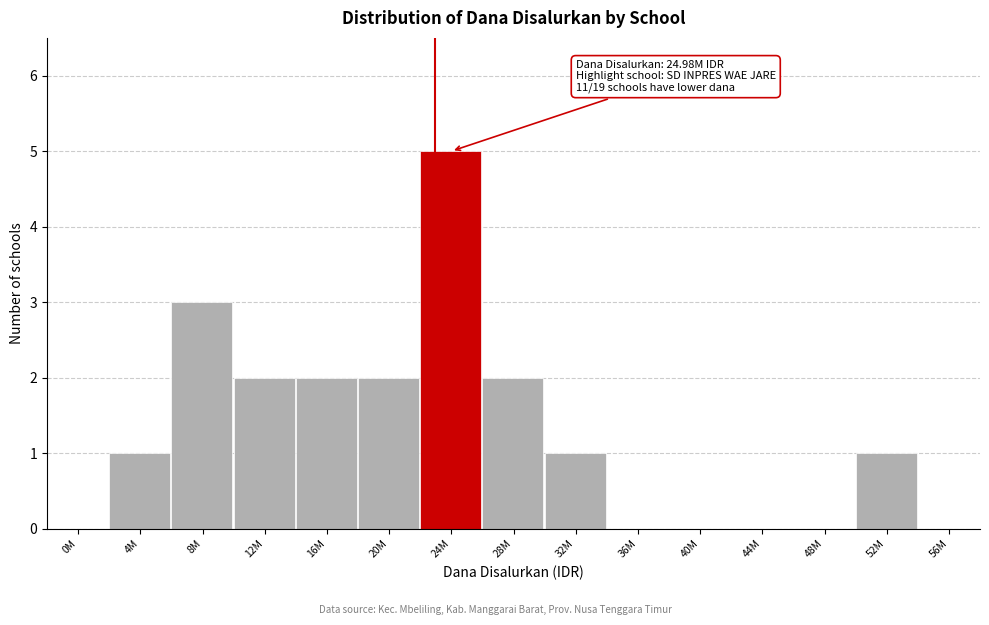

Reading right to left, list all the values displayed in this chart.

56M=0	52M=1	48M=0	44M=0	40M=0	36M=0	32M=1	28M=2	24M=5	20M=2	16M=2	12M=2	8M=3	4M=1	0M=0